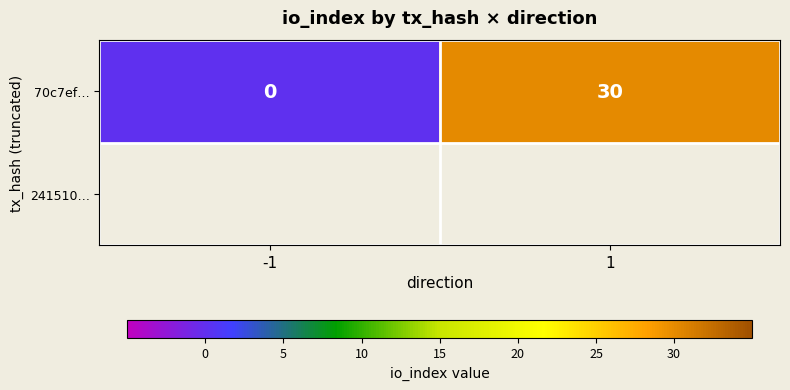

Reading left to right, list all the values displayed in this chart.

-1=0	1=30